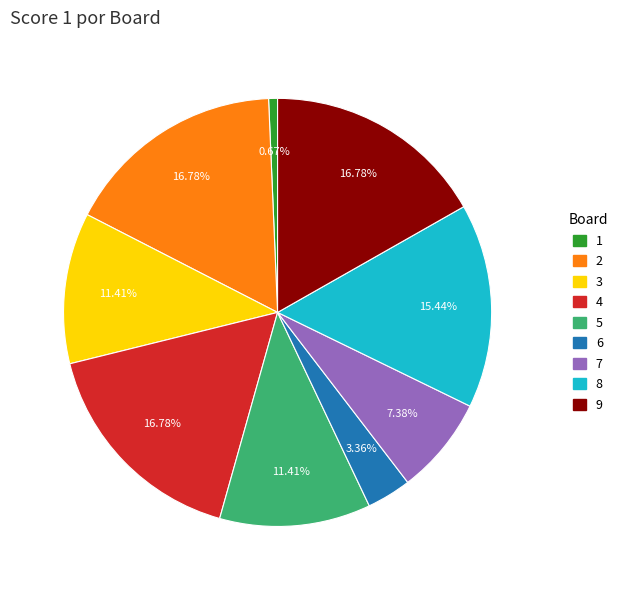

Approximately how many times larger is the value at 1 compared to 3?

0.1